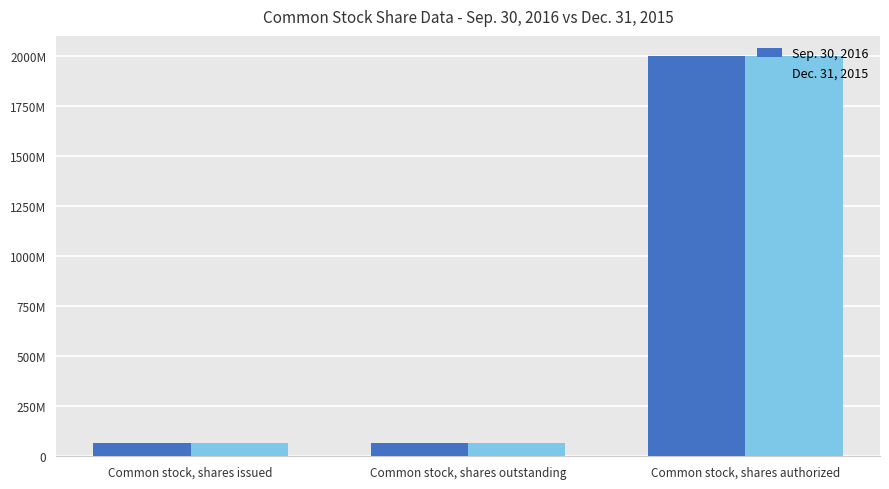

What is the label of the 2nd bar from the right?

Common stock, shares outstanding